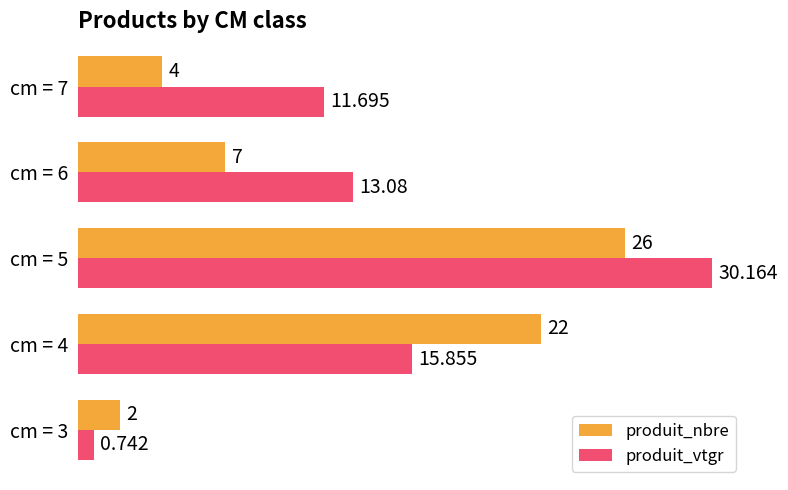

How many data points in produit_vtgr are less than 13?

2